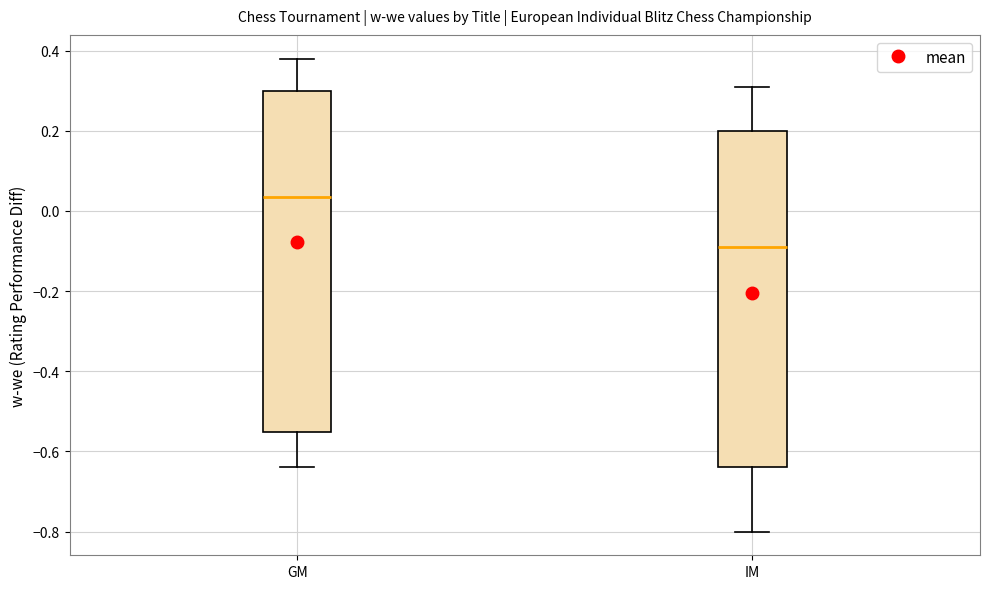

Where is the upper edge of the box for IM on the y-axis? The values are not printed on the chart, so give them approximately, as read against the axis.

0.20